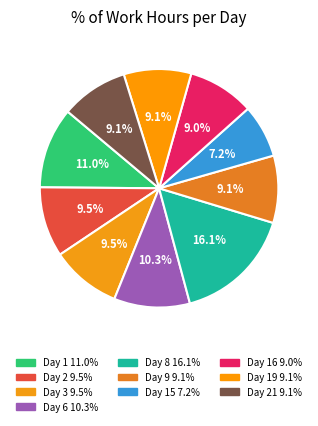

What is the largest slice in the pie chart?

Day 8